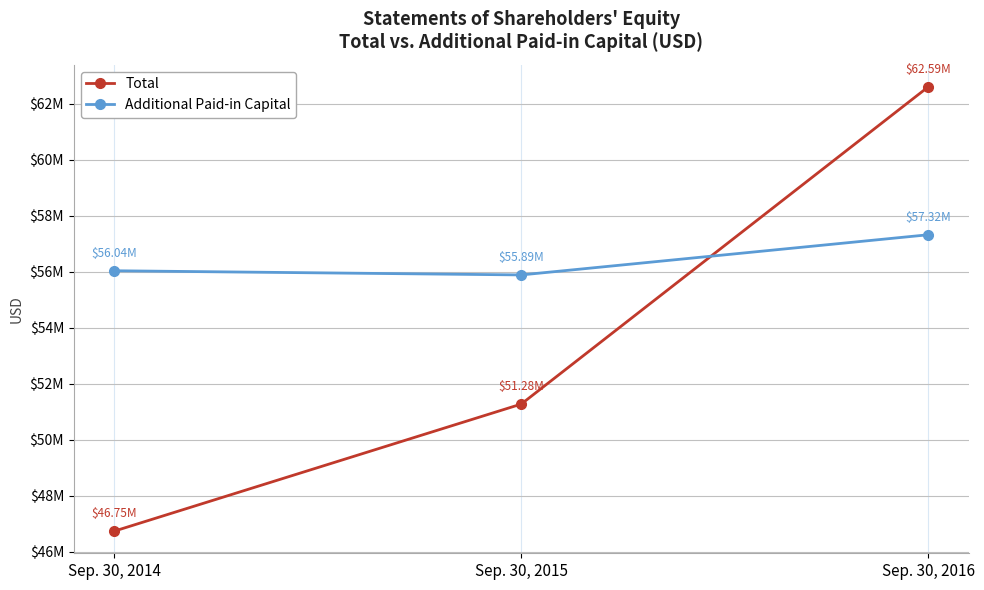

Reading left to right, extract all data points from this chart.

Total: 46746634	51279130	62594043
Additional Paid-in Capital: 56036989	55887850	57320515